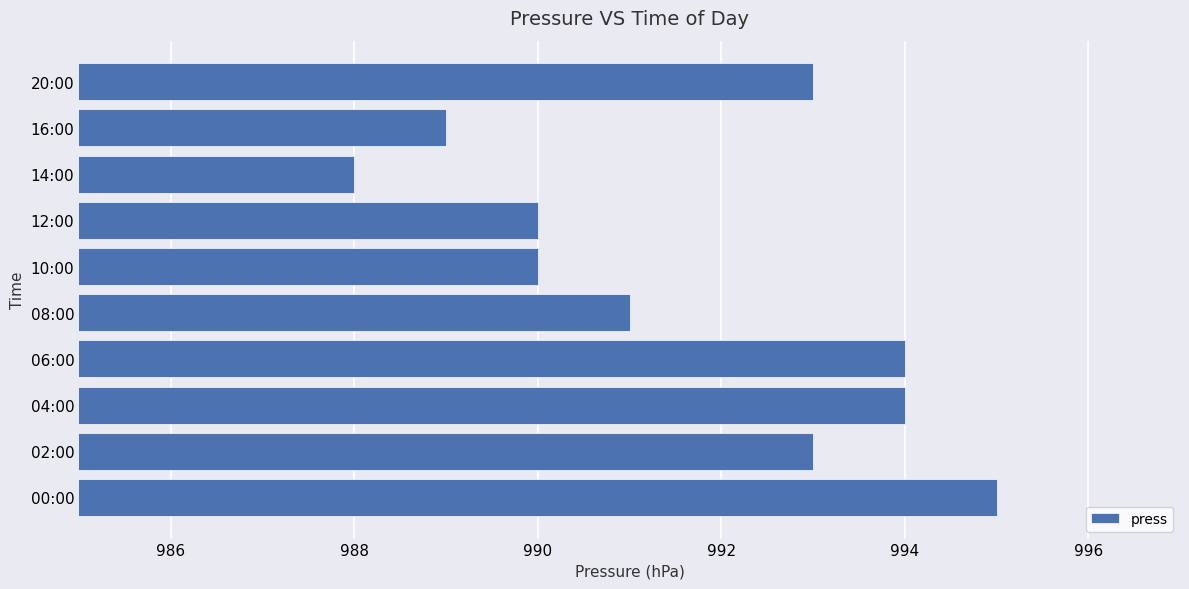

Where is the data nearest to the value 991?

08:00